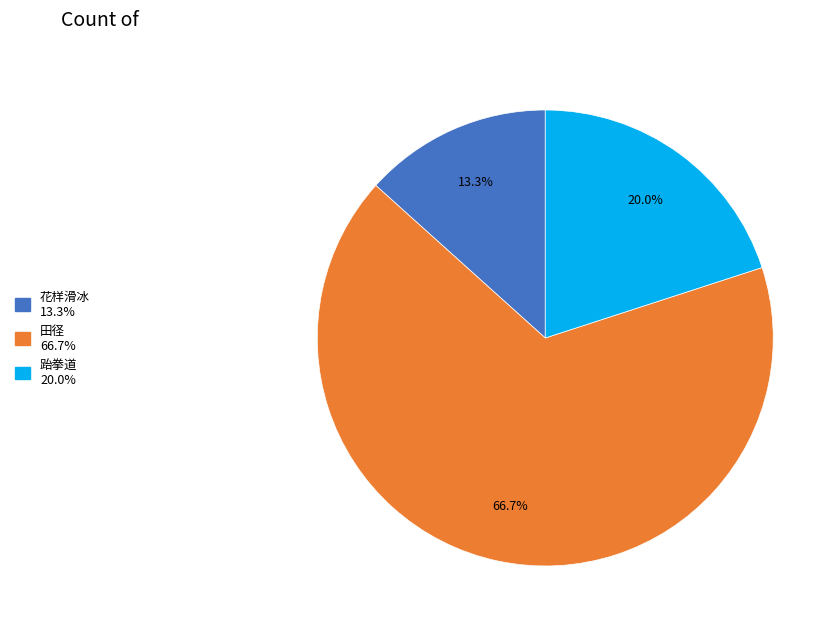

What is the smallest slice in the pie chart?

花样滑冰